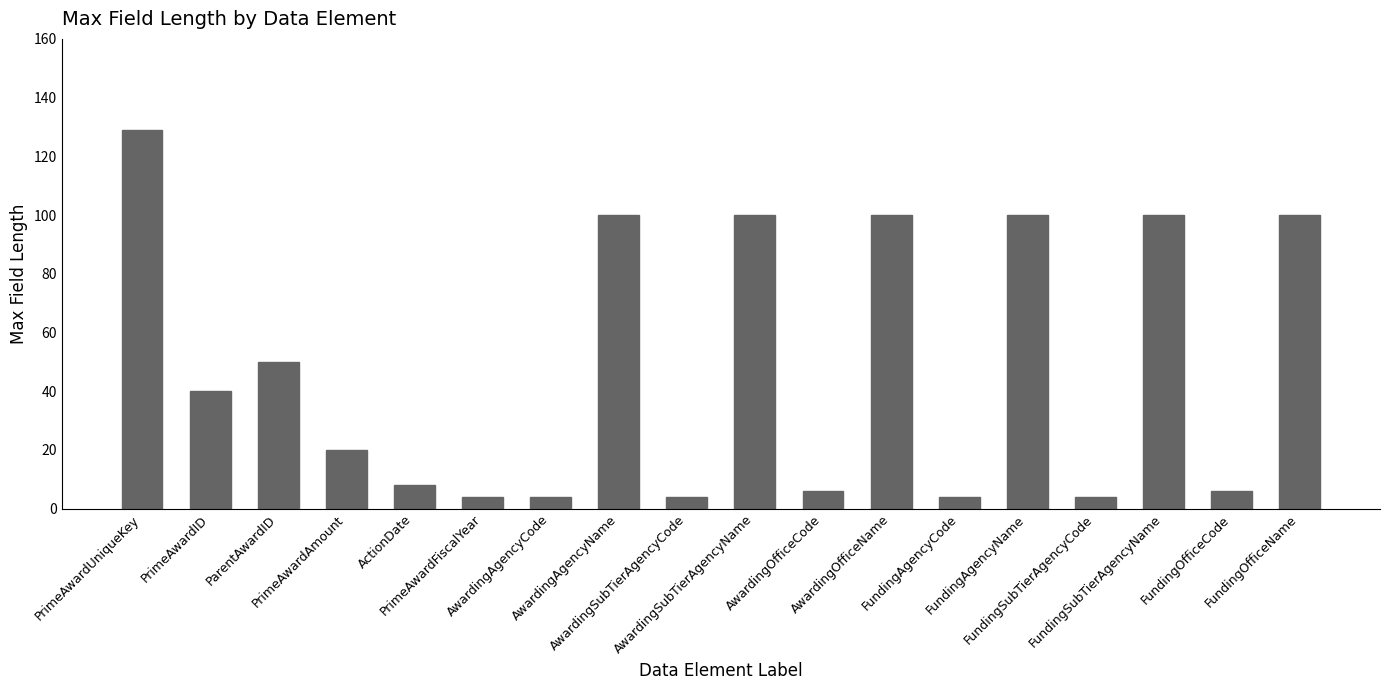

What is the change in value from PrimeAwardID to FundingOfficeName?

+60